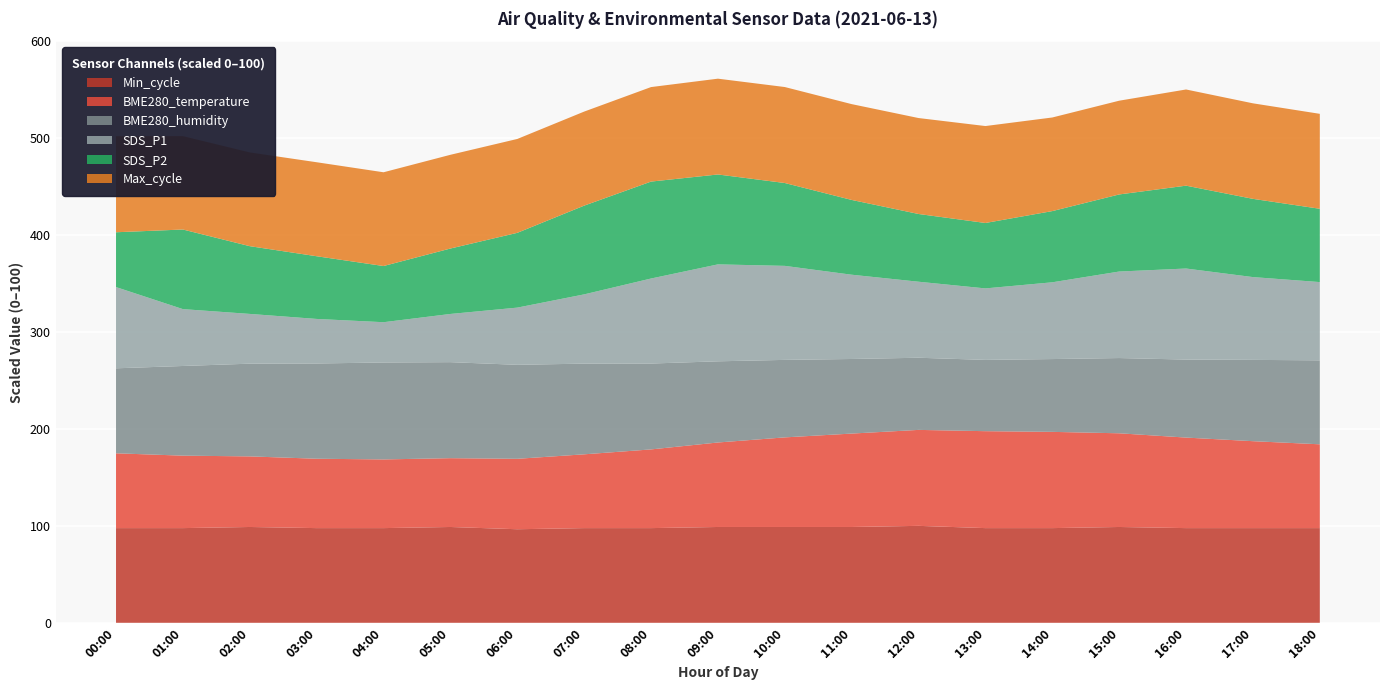

The value of Min_cycle at 14:00 is 97.7. True or false?

True